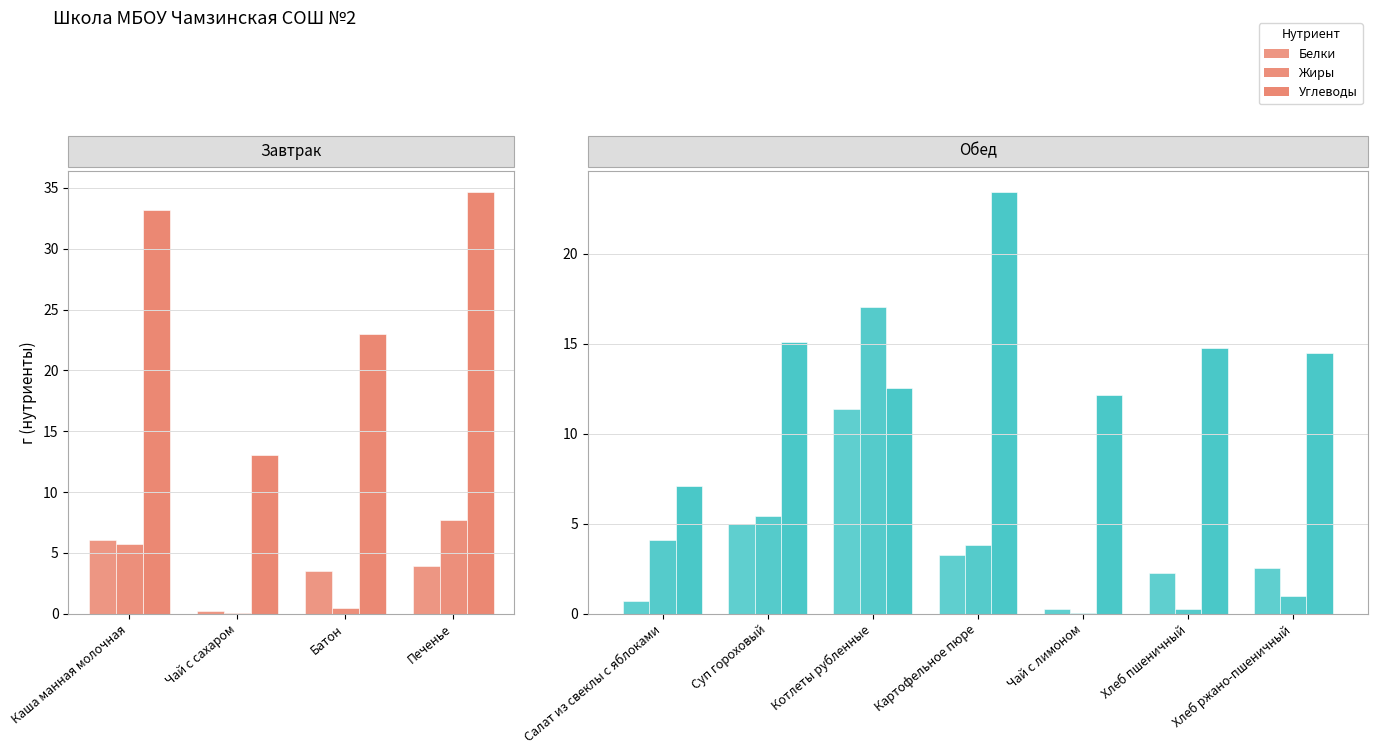

What is the label of the 2nd bar from the left?

Чай с сахаром